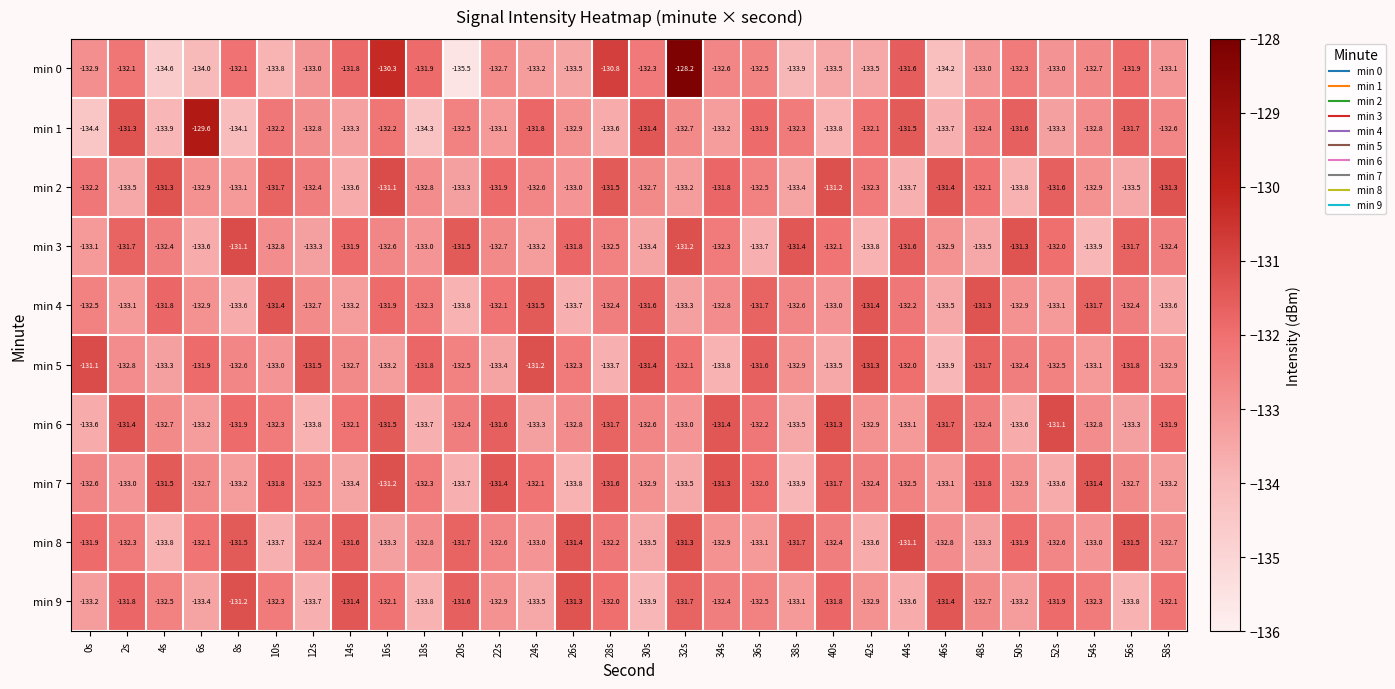

What is the sum of the min 1 values at 42s and 46s?

-265.8